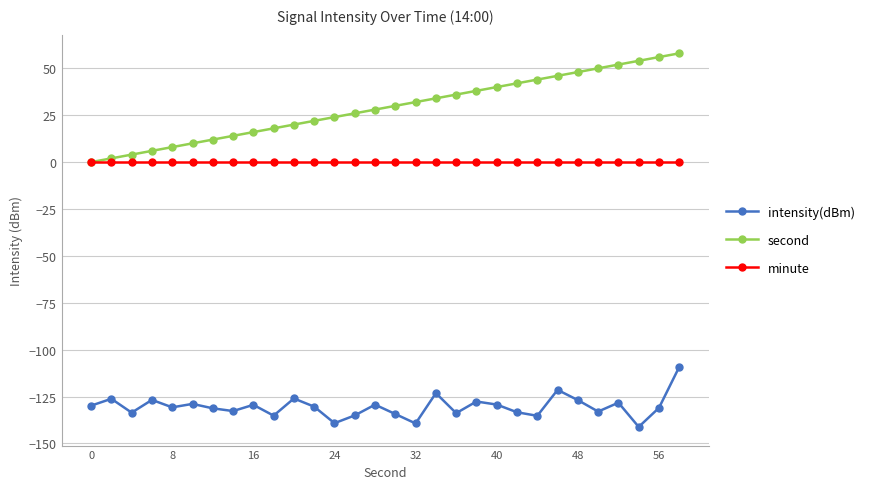

True or false: minute and intensity(dBm) intersect in this chart.

False